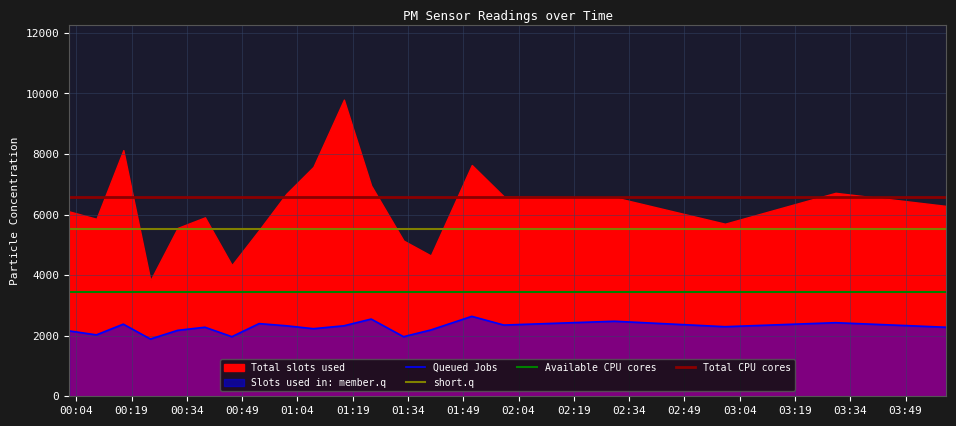

True or false: Queued Jobs and Available CPU cores intersect in this chart.

False